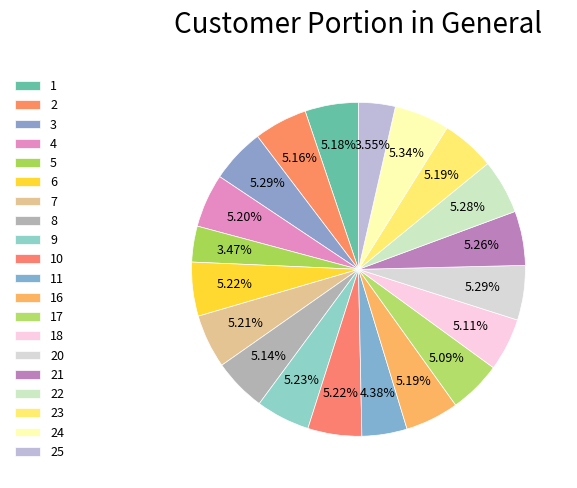

Rank the categories by value from highest to lowest.

24, 3, 20, 22, 21, 9, 6, 10, 7, 4, 16, 23, 1, 2, 8, 18, 17, 11, 25, 5